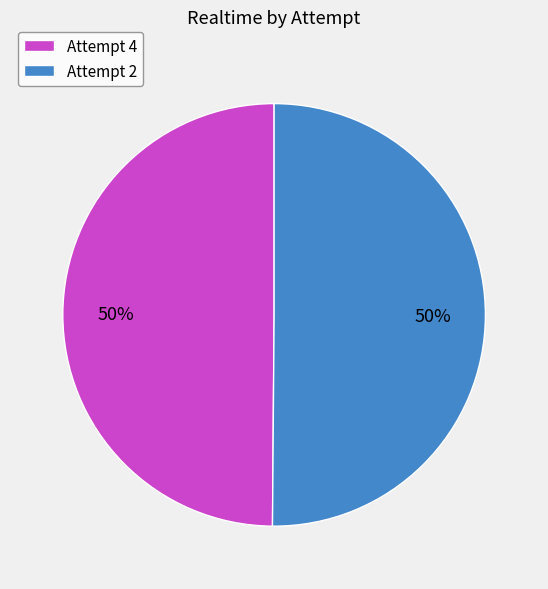

Approximately how many times larger is the value at Attempt 4 compared to Attempt 2?

1.0